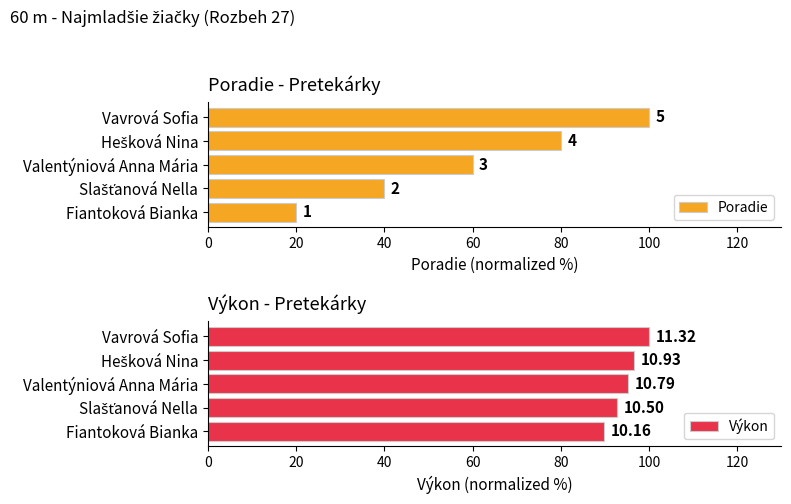

What is the difference between the second highest and minimum values in the Poradie series?

60.0